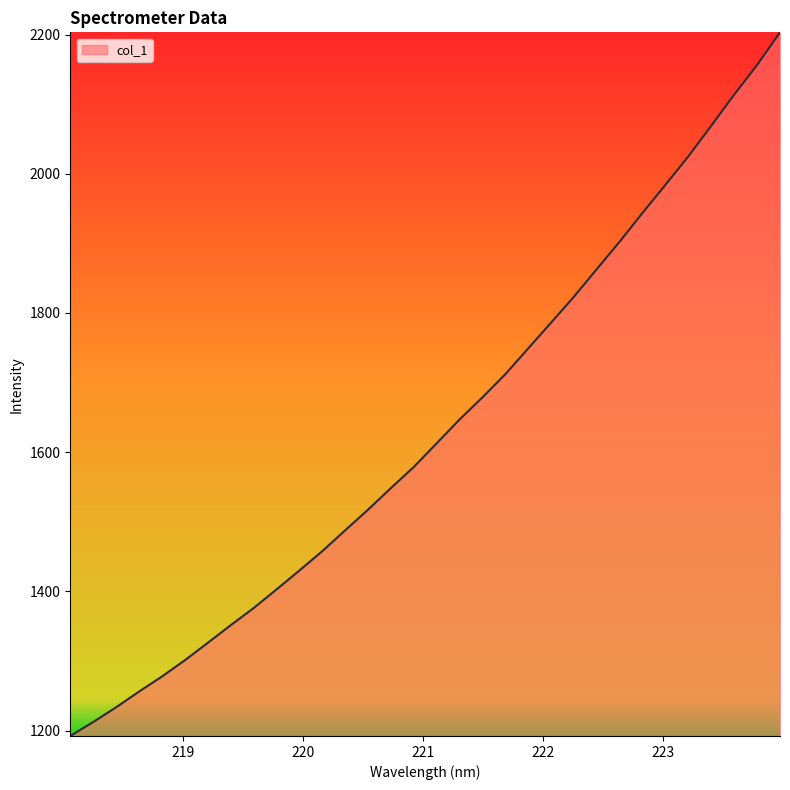

What is the minimum value shown in the chart?

1192.4